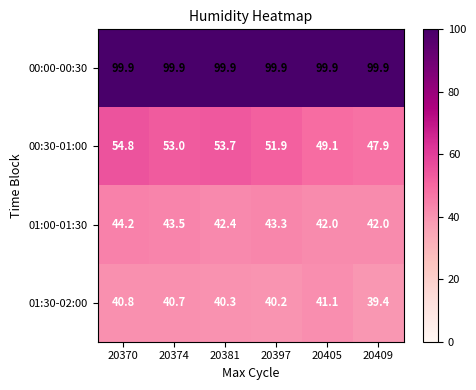

How many data points does each series have?

6